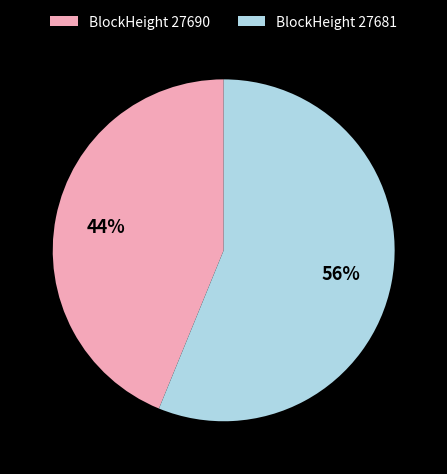

To the nearest percent, what is the difference between the BlockHeight 27681 and BlockHeight 27690 slice percentages?

12%